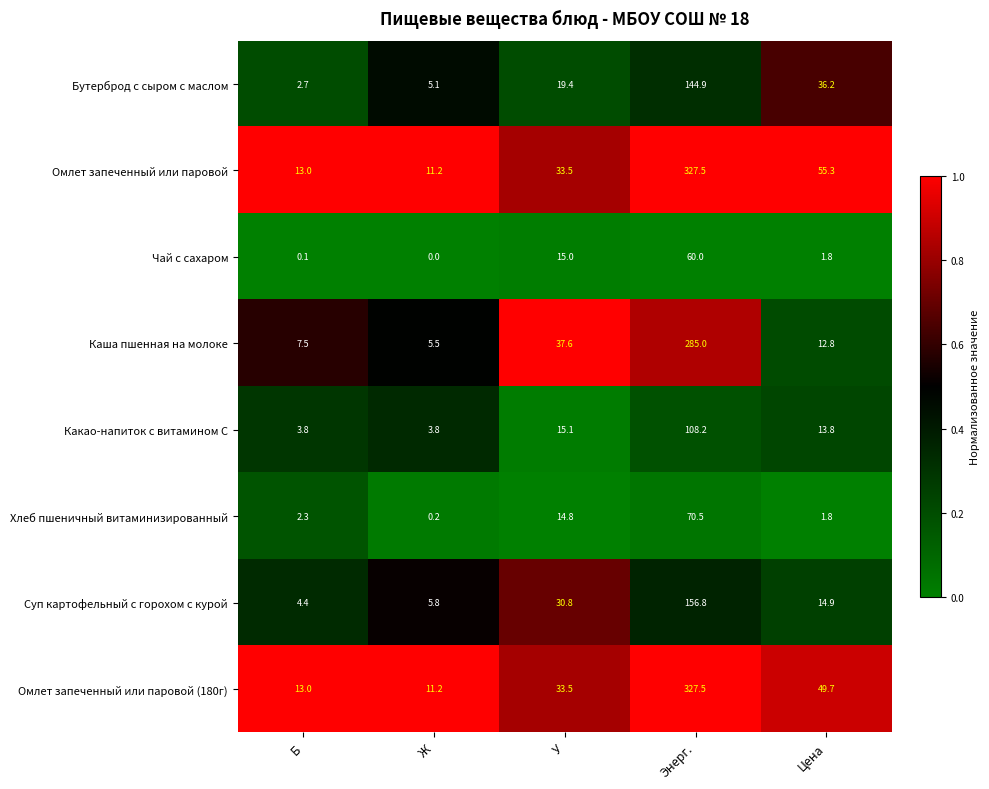

Which series has the largest total across all categories?

Омлет запеченный или паровой